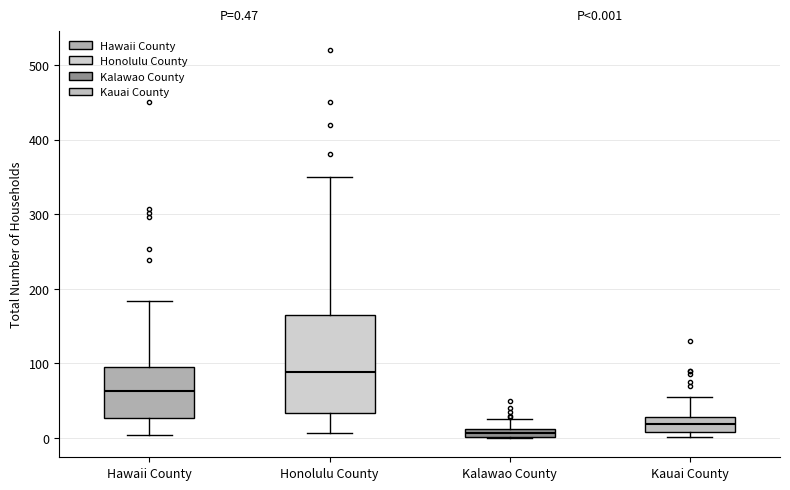

Comparing the boxes themselves (not the whiskers), which one is the tallest?

Honolulu County